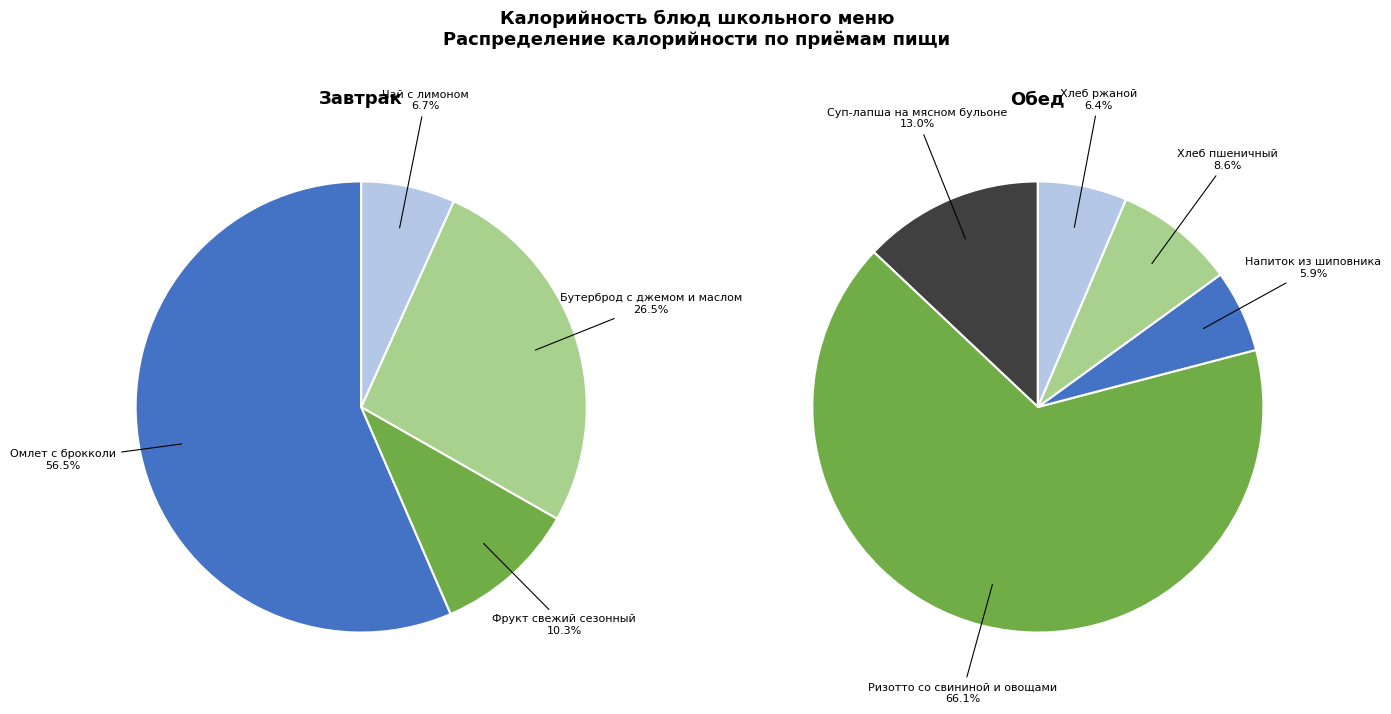

Does Чай с лимоном account for over 50% of the chart?

No